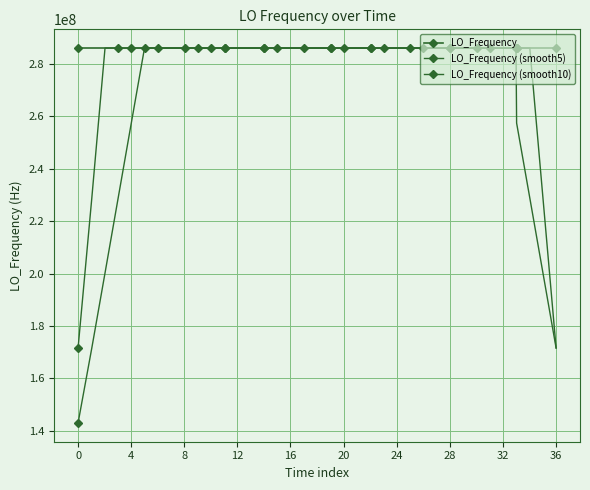

How many lines are shown in the chart?

3